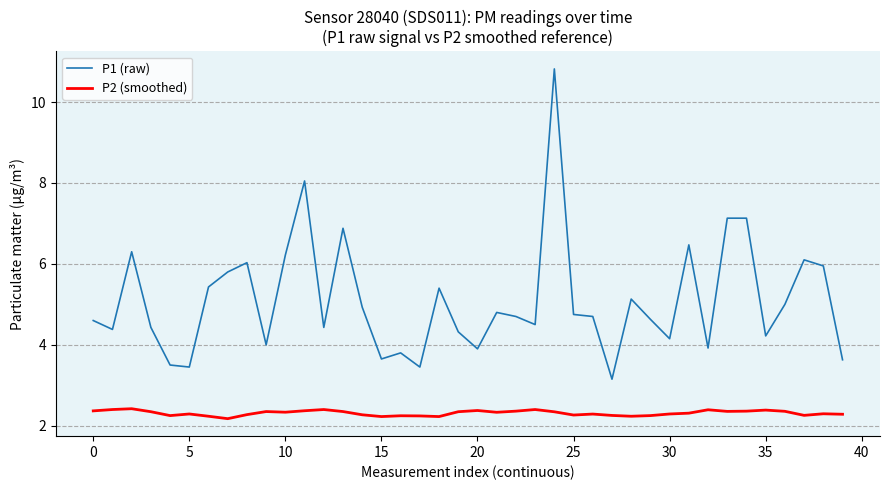

True or false: P1 (raw) and P2 (smoothed) cross at least once.

False